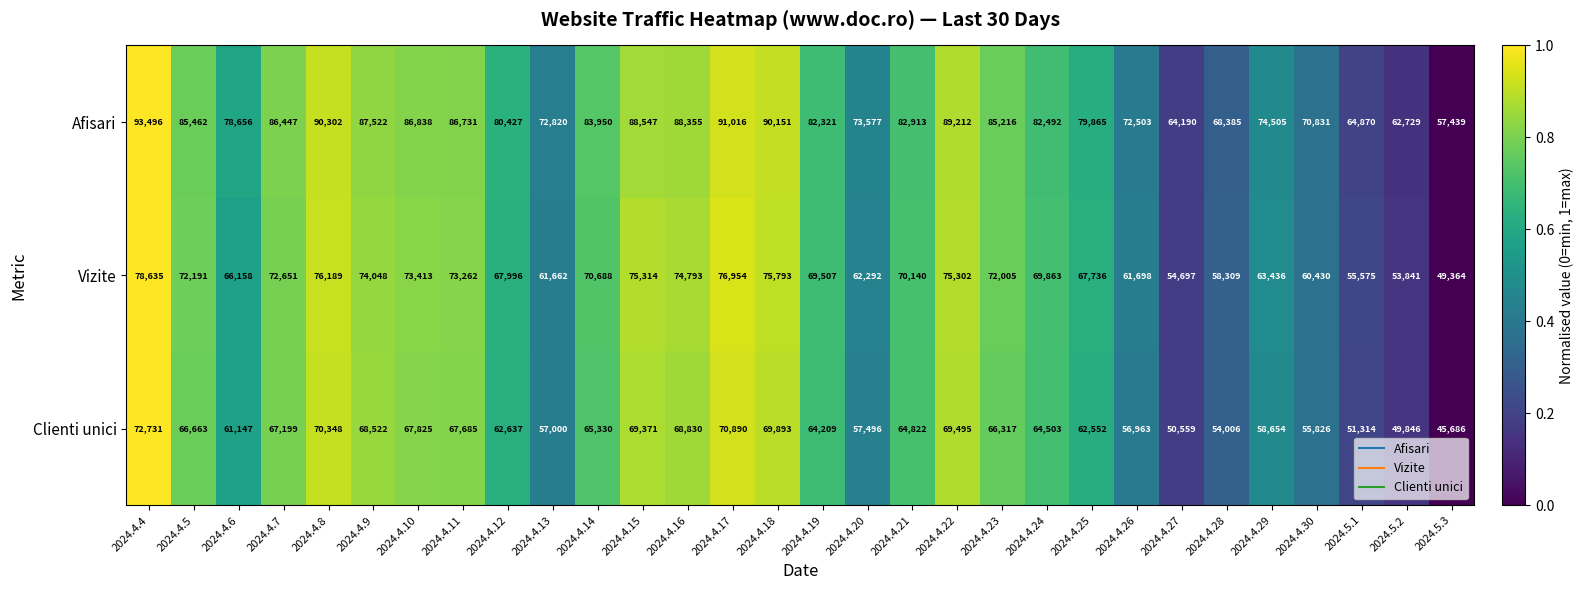

Which series has the largest total across all categories?

Afisari